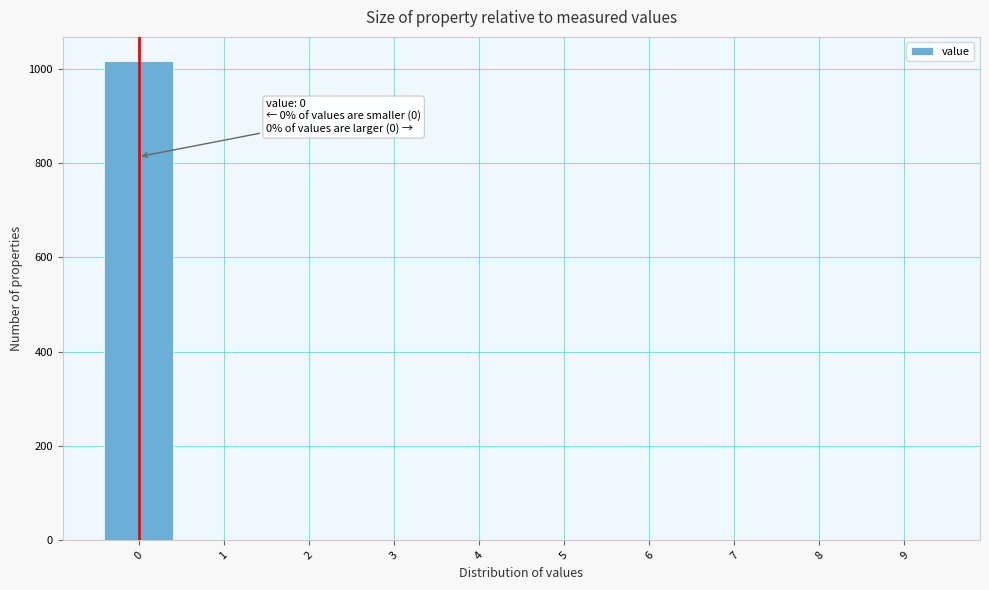

Which range on the x-axis has the tallest bar?

-0.5 to 0.5